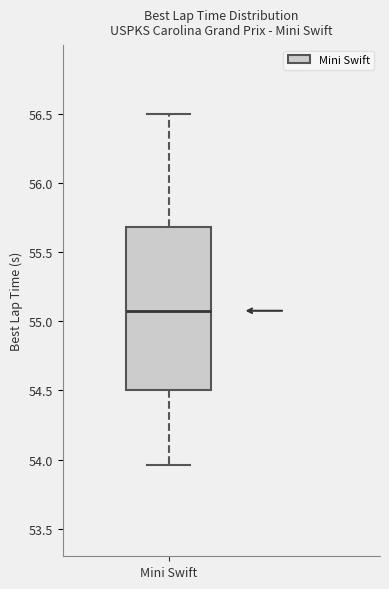

Read this box plot against the y-axis: the position of the median line, the range covered by the box, and the ends of both whiskers. The values are not printed on the chart, so give them approximately, as read against the axis.

median 55.10, box 54.50 to 55.70, whiskers 53.95 to 56.50